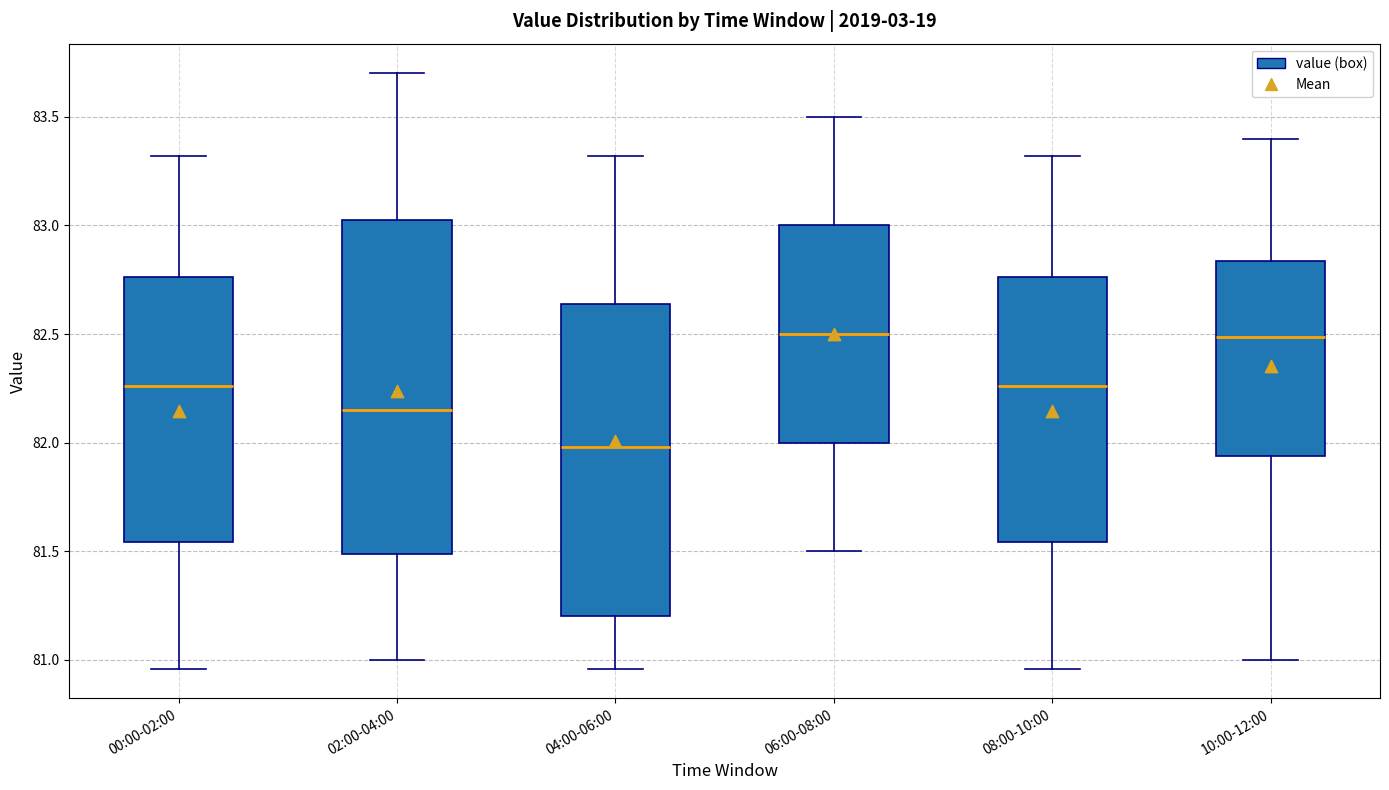

Reading left to right, transcribe this box plot: for each box, give where its median line is, the range the box spans, and where its two whiskers end, as read against the y-axis. The values are not printed on the chart, so give them approximately, as read against the axis.

00:00-02:00: median 82.25, box 81.55 to 82.75, whiskers 80.95 to 83.30
02:00-04:00: median 82.15, box 81.50 to 83.05, whiskers 81.00 to 83.70
04:00-06:00: median 82.00, box 81.20 to 82.65, whiskers 80.95 to 83.30
06:00-08:00: median 82.50, box 82.00 to 83.00, whiskers 81.50 to 83.50
08:00-10:00: median 82.25, box 81.55 to 82.75, whiskers 80.95 to 83.30
10:00-12:00: median 82.50, box 81.95 to 82.85, whiskers 81.00 to 83.40